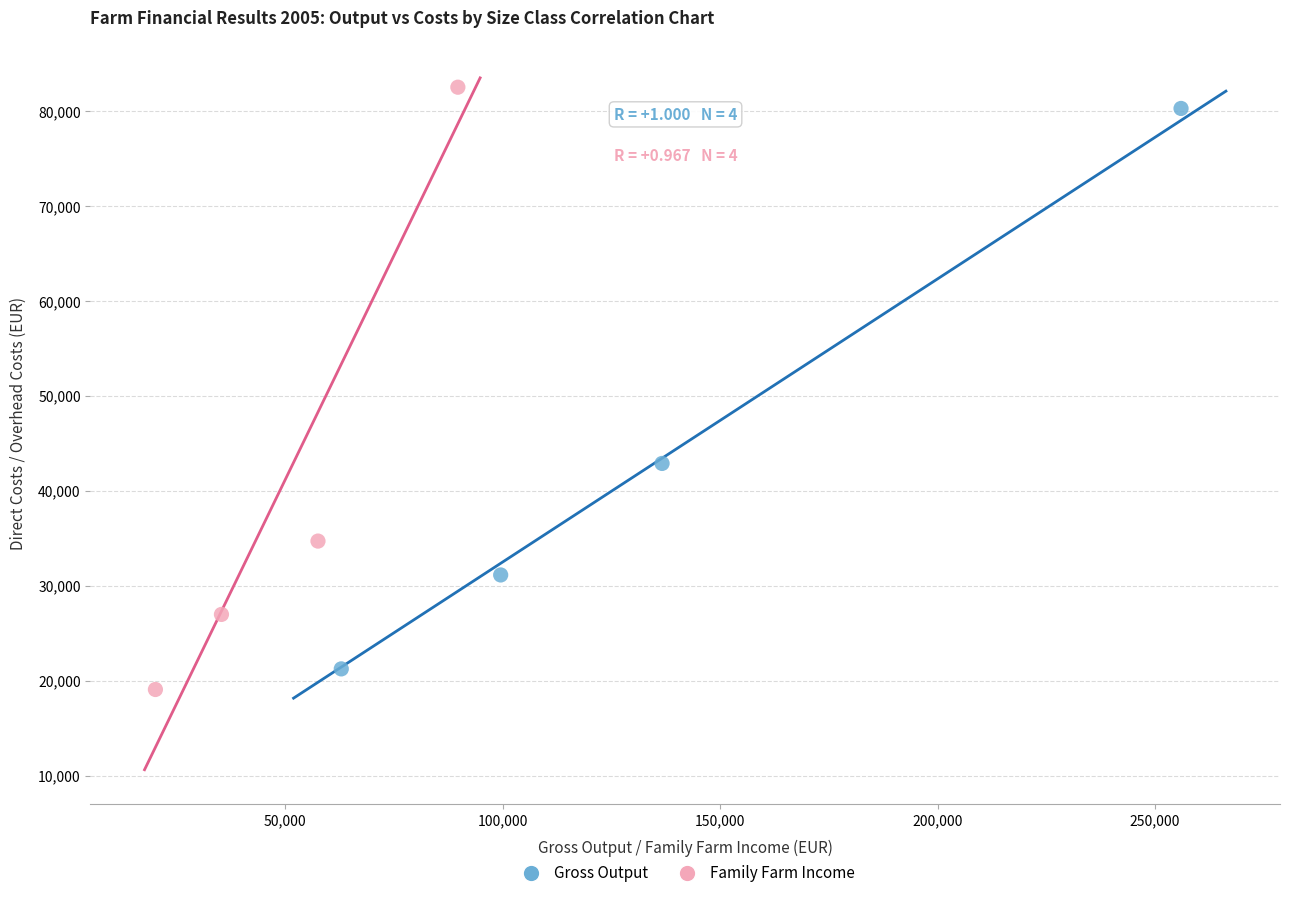

Which series contains the highest Y value?

Family Farm Income